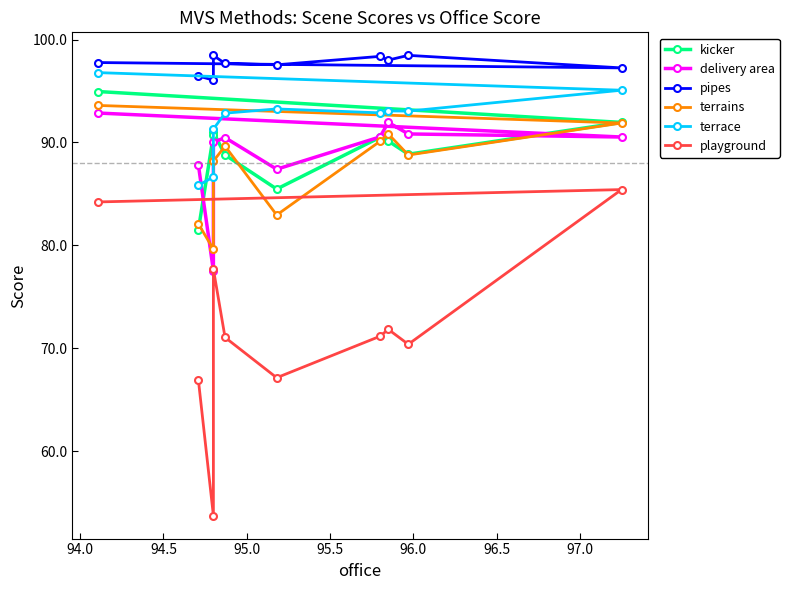

Between which two adjacent categories do delivery area and terrains first intersect?

94.0 and 94.5